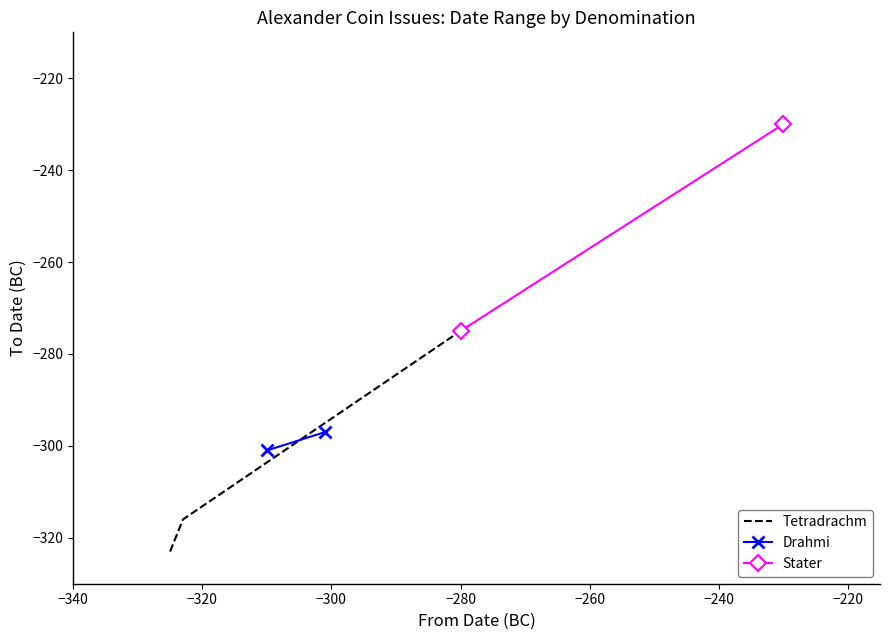

How many values in the Tetradrachm series exceed -316?

1